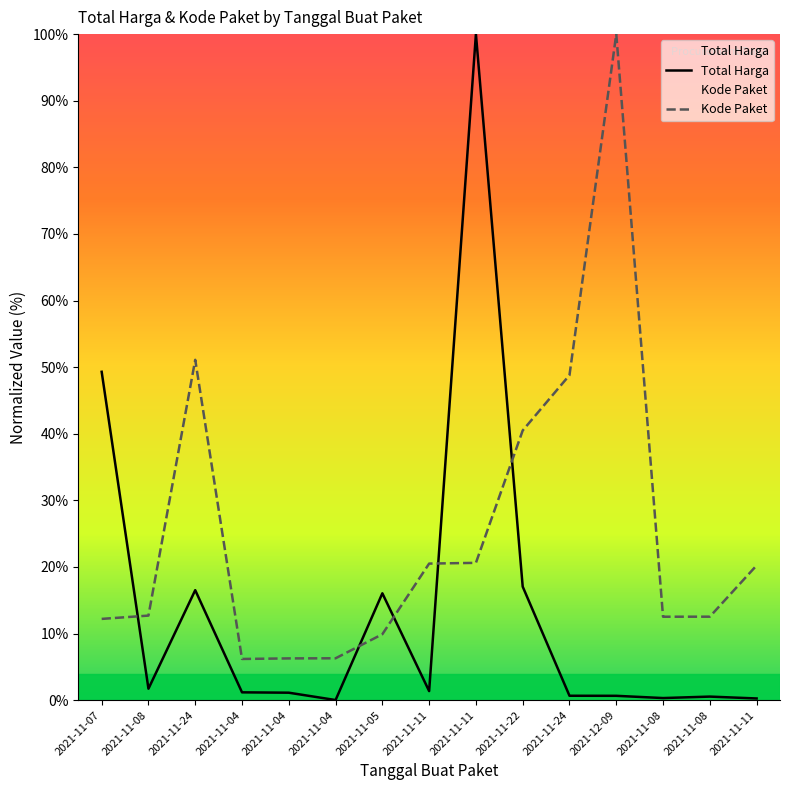

What is the spread (max minus min) of values at 2021-11-05?

6.1